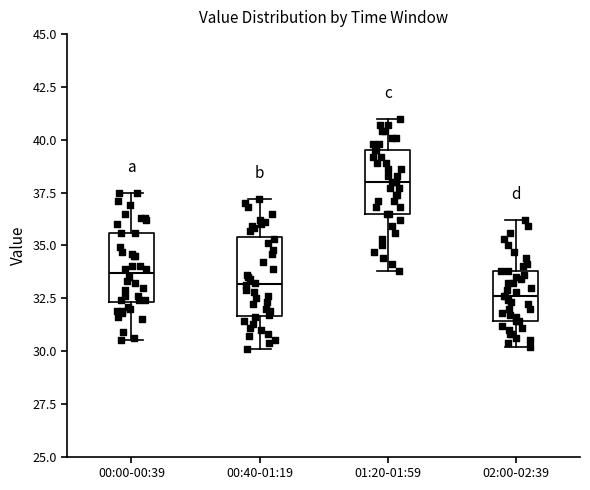

Where is the lower edge of the box for 00:00-00:39 on the y-axis? The values are not printed on the chart, so give them approximately, as read against the axis.

32.5